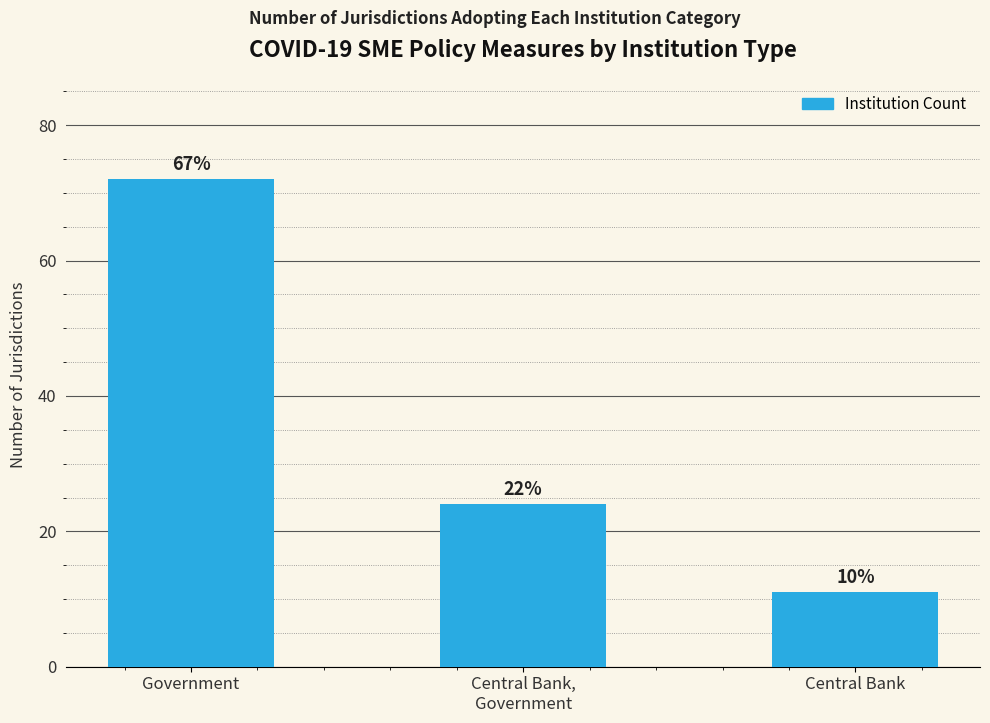

What is the label of the 3rd bar from the right?

Government